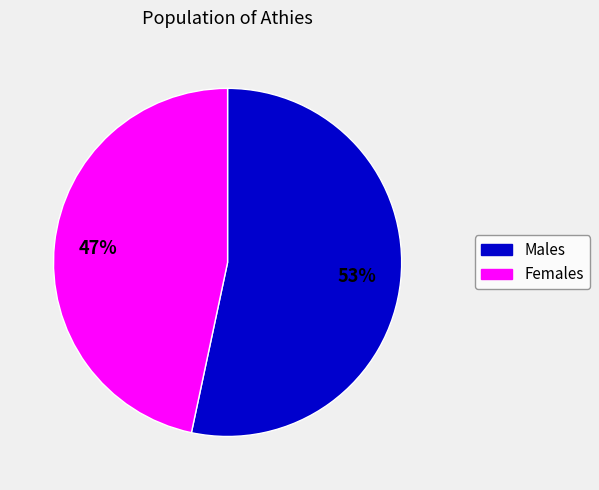

Which category has the biggest portion of the pie?

Males